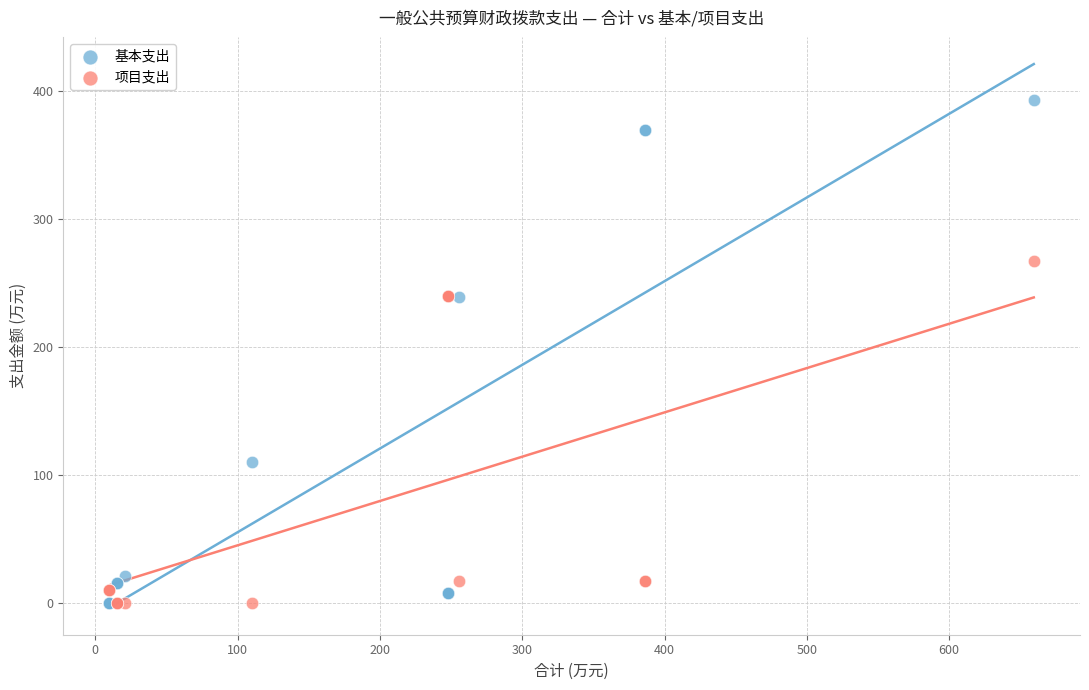

In the 项目支出 series, what Y value is closest to 133?

240.0